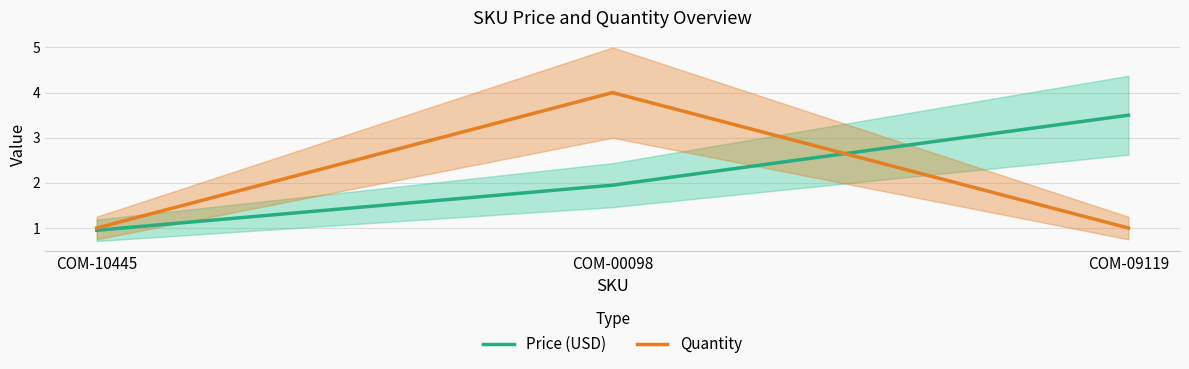

What is the label of the 2nd point from the right?

COM-00098